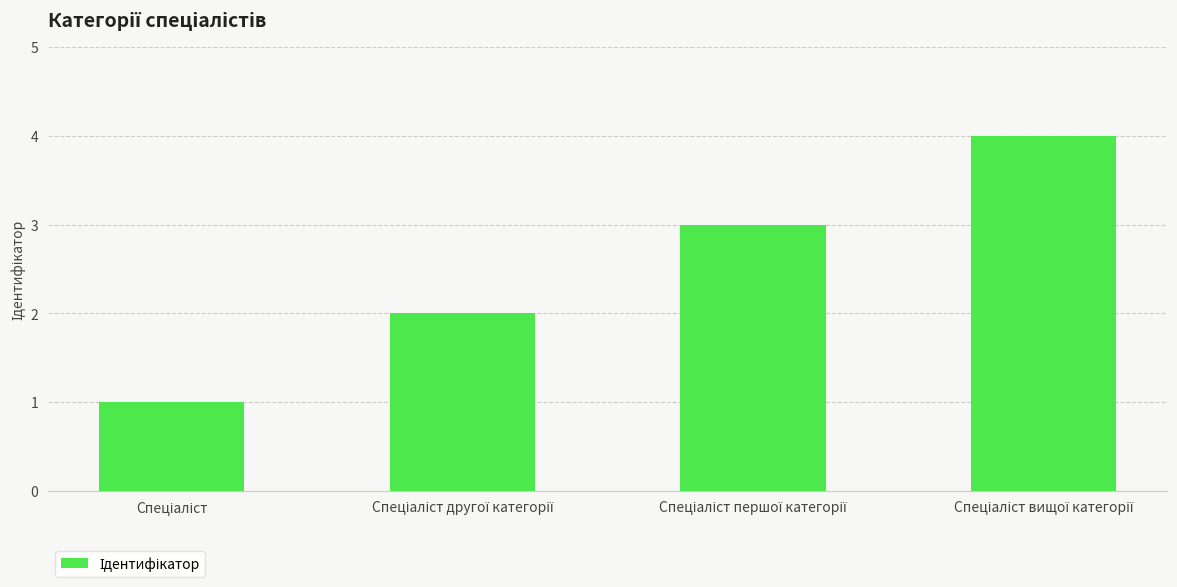

What is the maximum value shown in the chart?

4